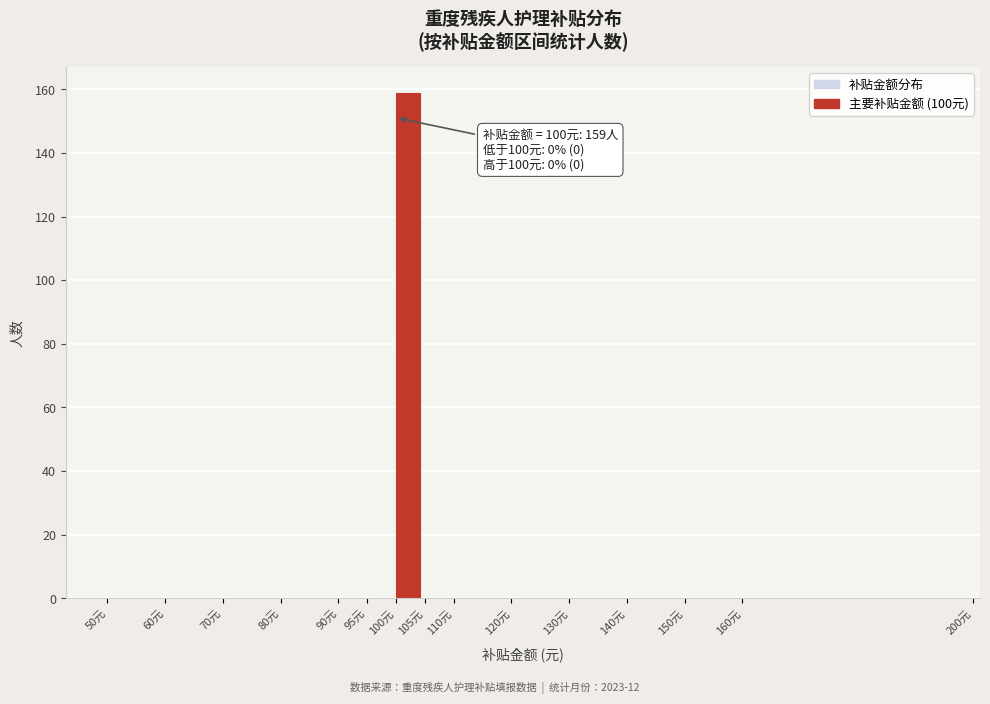

Which range on the x-axis has the tallest bar?

100 to 105